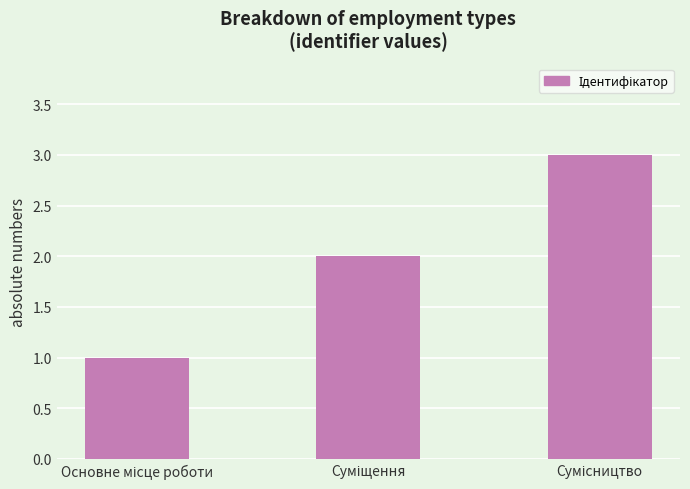

What is the greatest value displayed?

3